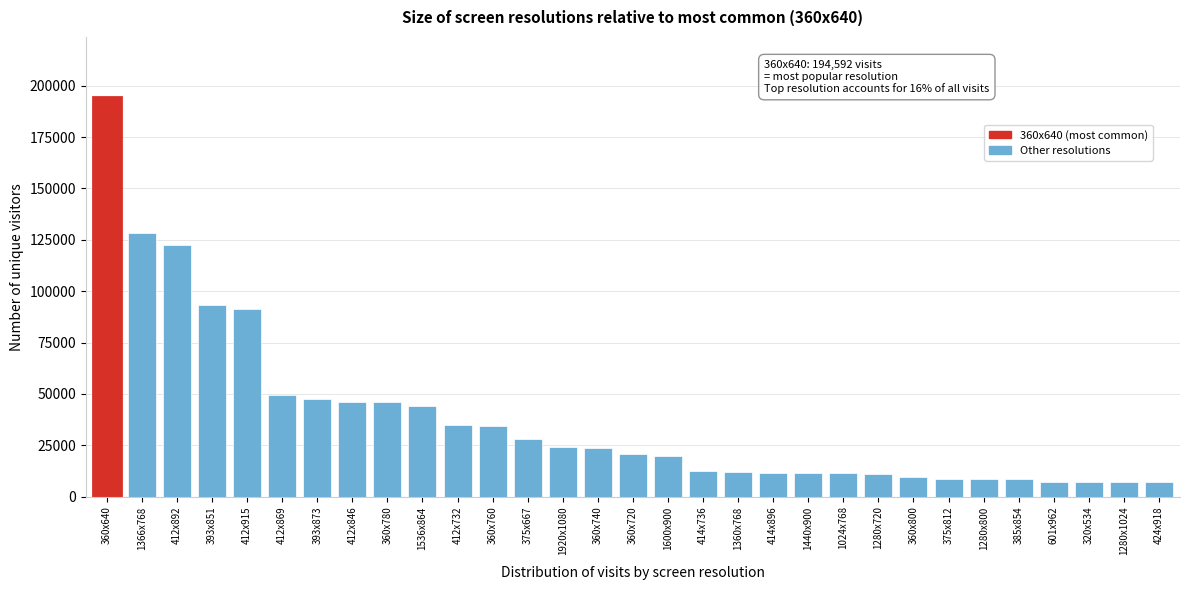

What is the maximum value shown in the chart?

194592